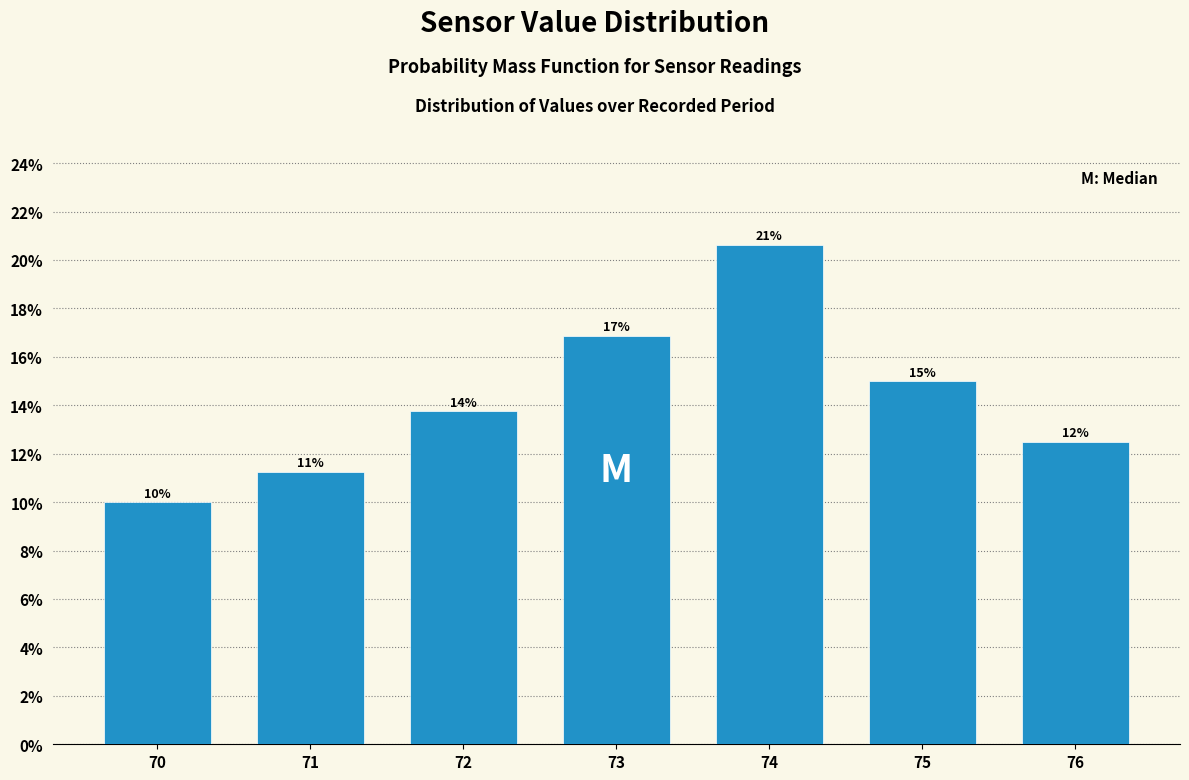

Does the chart contain any negative values?

No